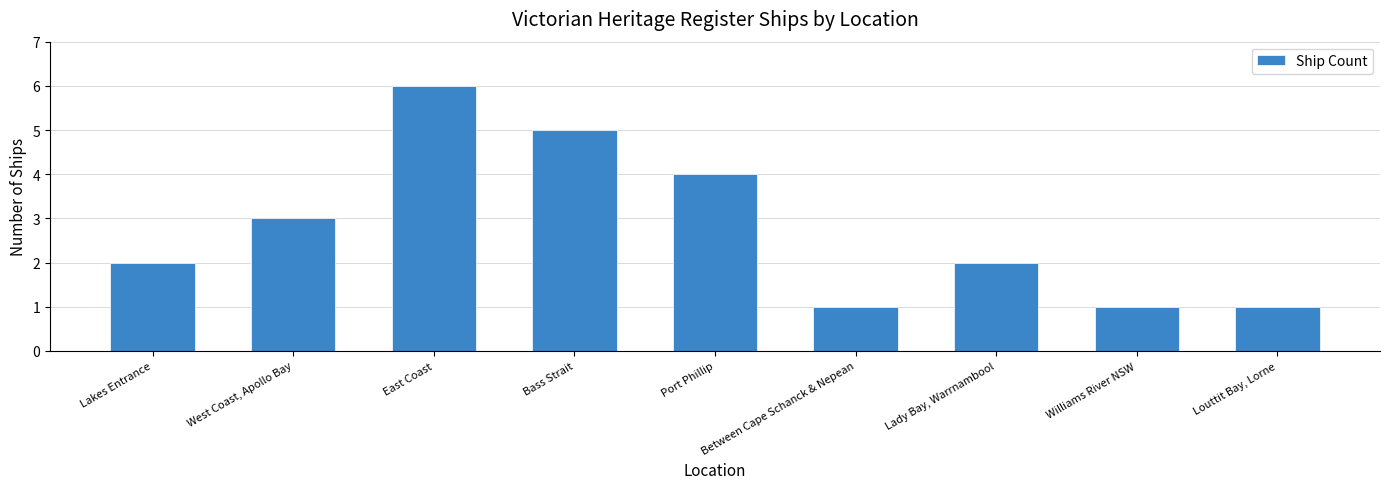

Does the chart contain any negative values?

No